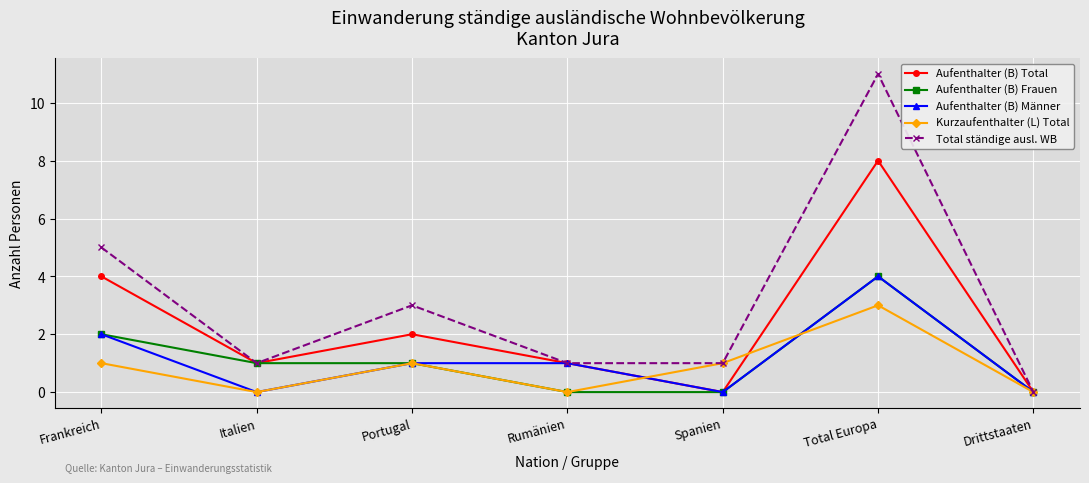

How many values in the Aufenthalter (B) Männer series are below 1?

3